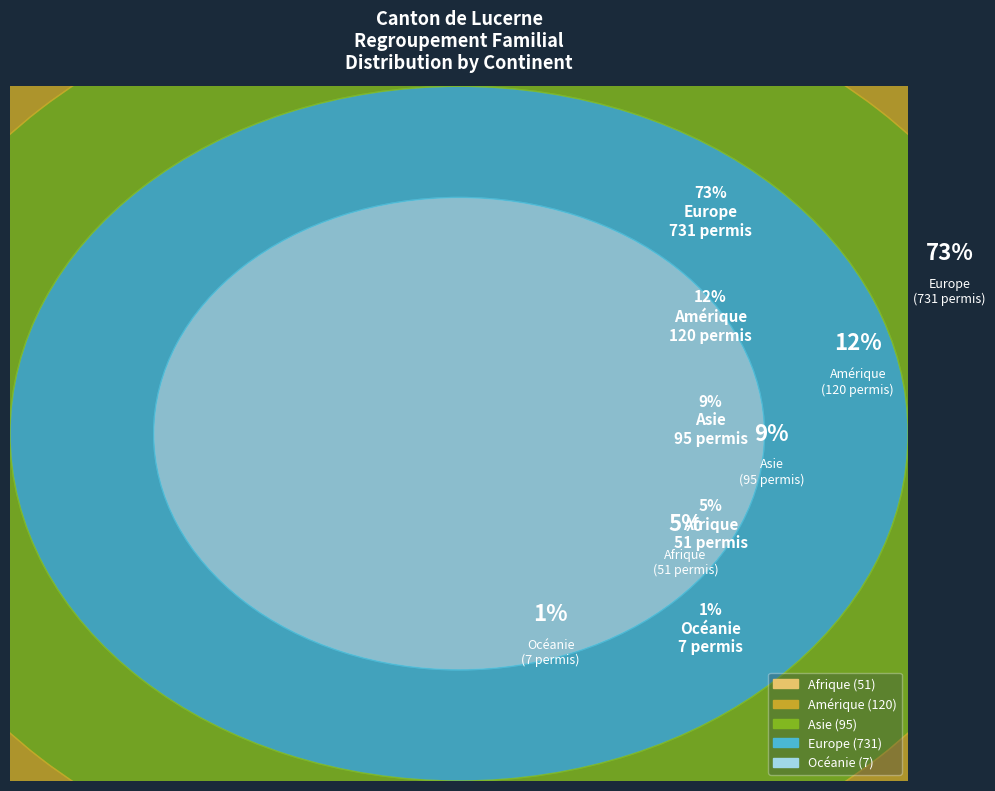

What percentage is the Europe slice, to the nearest percent?

73%